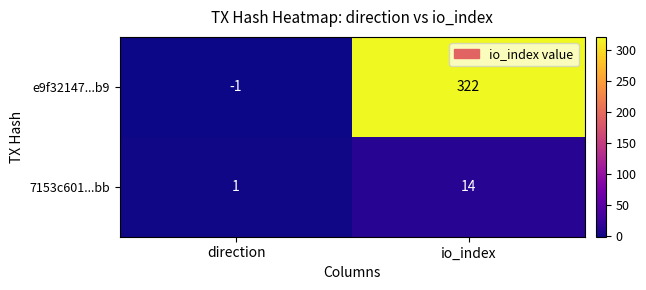

List the labels in order of 7153c601...bb value, largest first.

io_index, direction